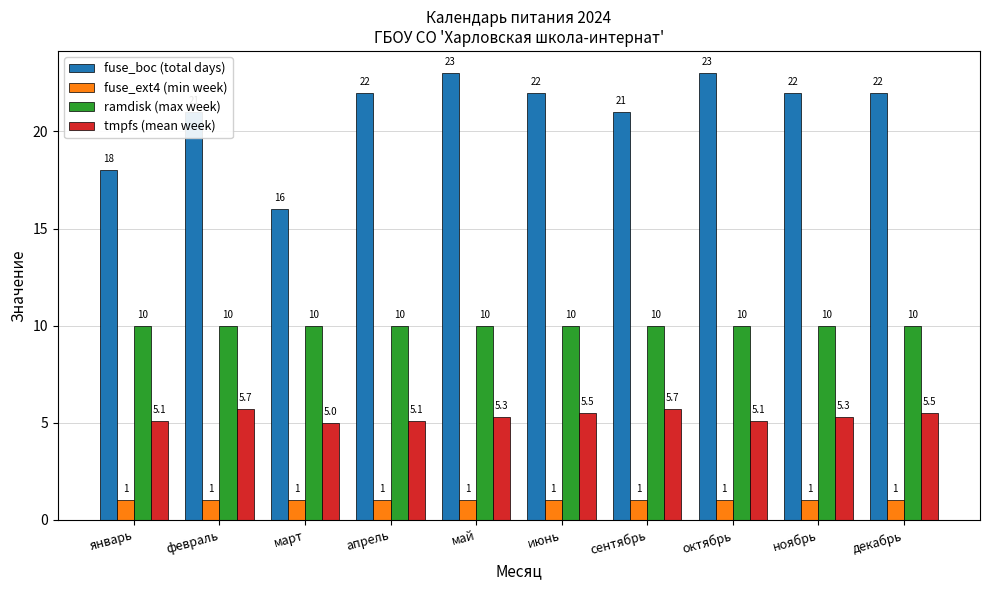

What is the difference between the tmpfs (mean week) values at ноябрь and март?

0.3